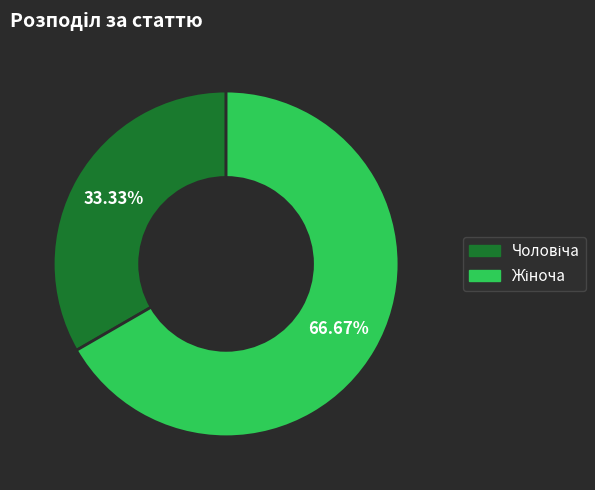

Is there a majority slice in this chart?

Yes